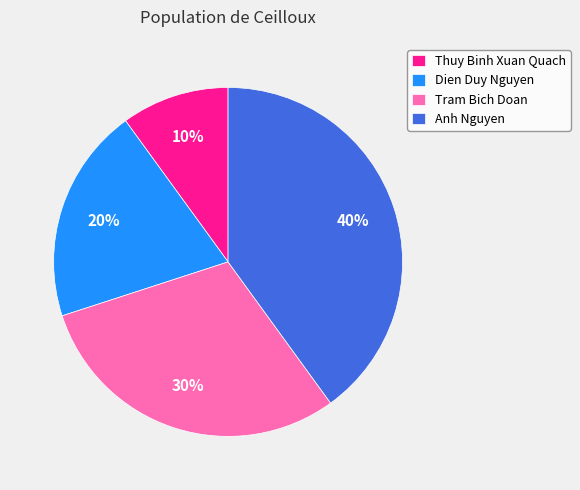

Between Thuy Binh Xuan Quach and Dien Duy Nguyen, which is larger?

Dien Duy Nguyen